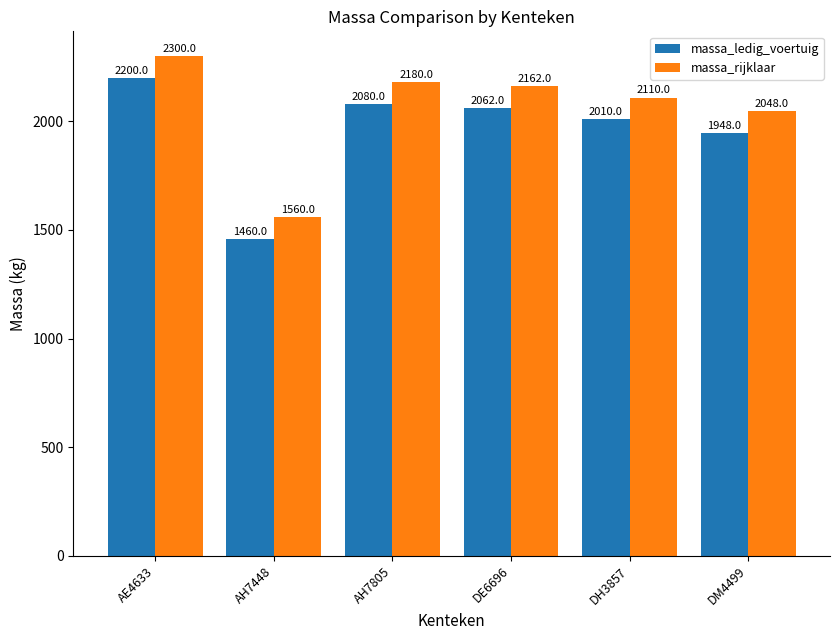

What is the difference between the second highest and minimum values in the massa_ledig_voertuig series?

620